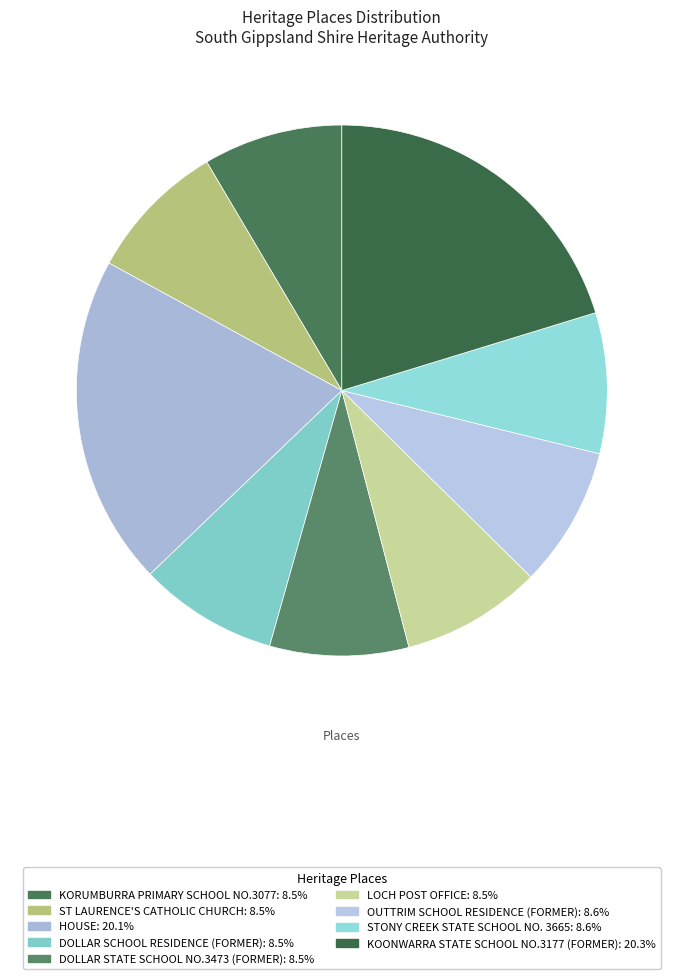

To the nearest percent, what is the combined percentage of KOONWARRA STATE SCHOOL NO.3177 (FORMER) and DOLLAR STATE SCHOOL NO.3473 (FORMER)?

29%